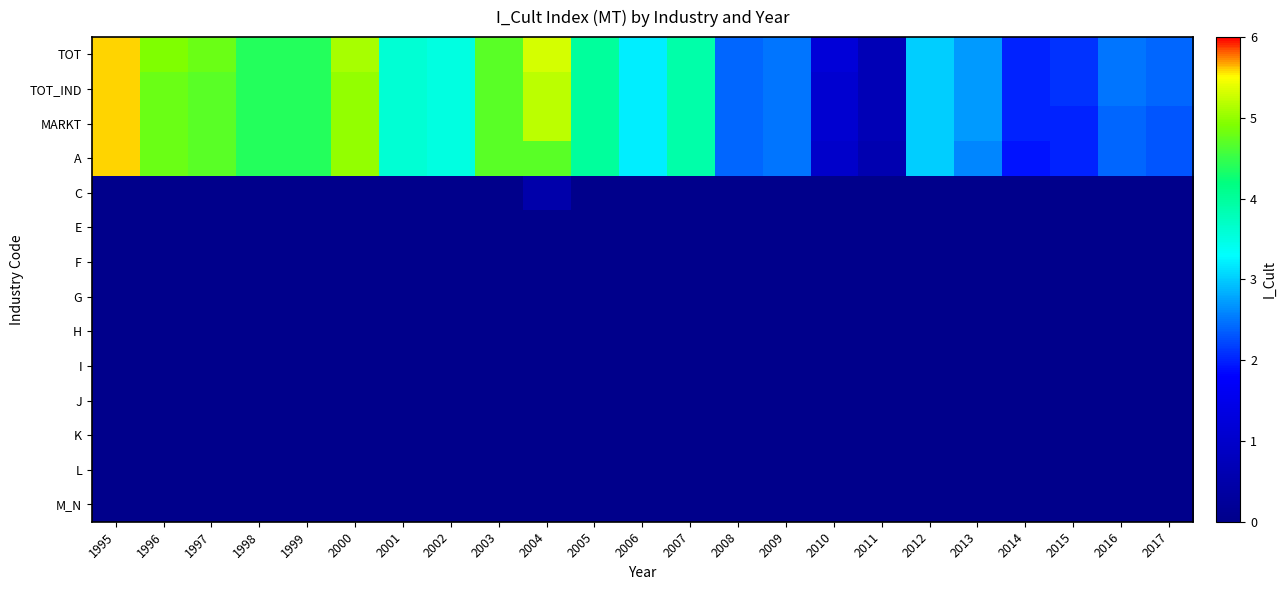

List the series in order of their peak value, lowest first.

E, F, G, H, I, J, K, L, M_N, C, TOT, TOT_IND, MARKT, A